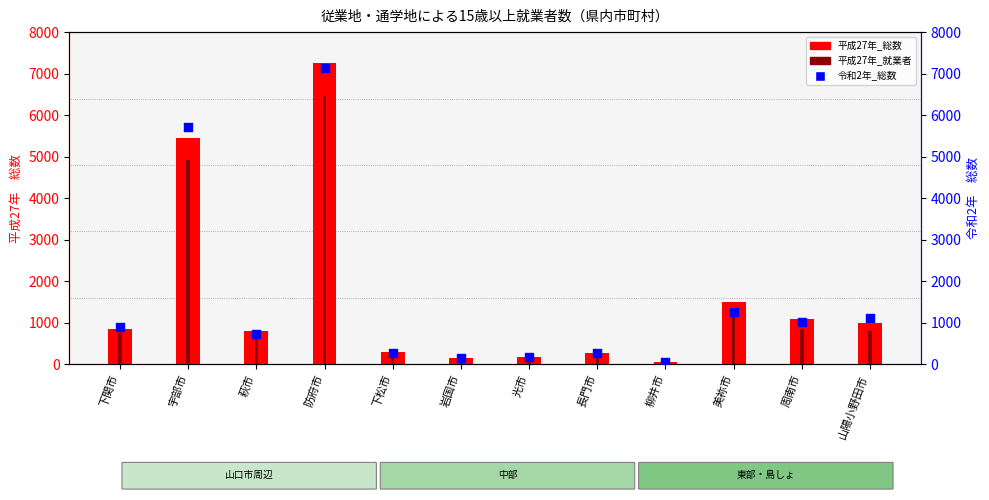

Is the value of 平成27年_就業者 at 下松市 greater than the value of 平成27年_総数 at 美祢市?

No